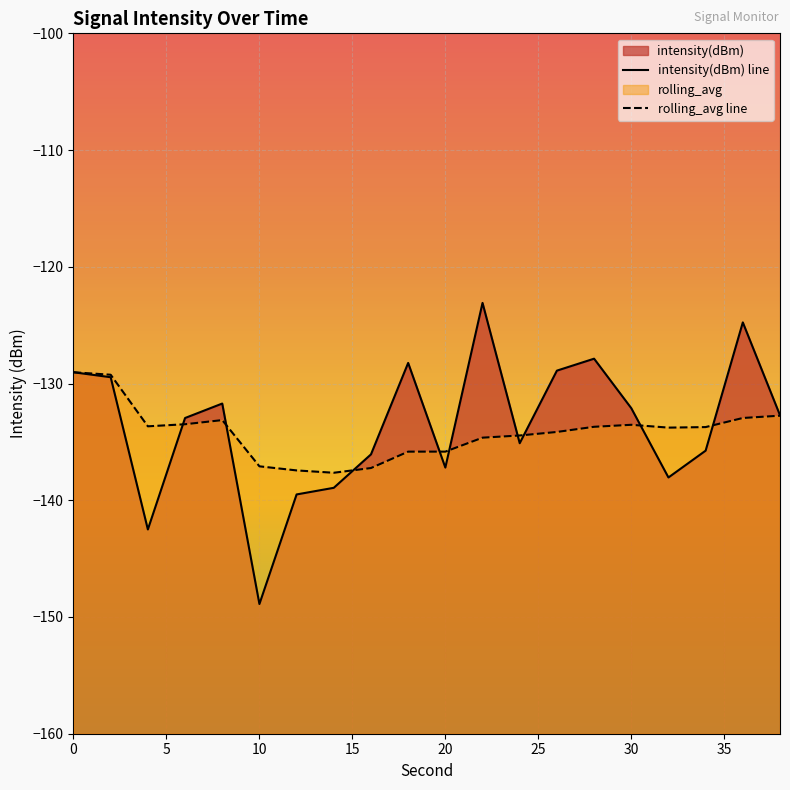

What is the smallest value displayed?

-148.9